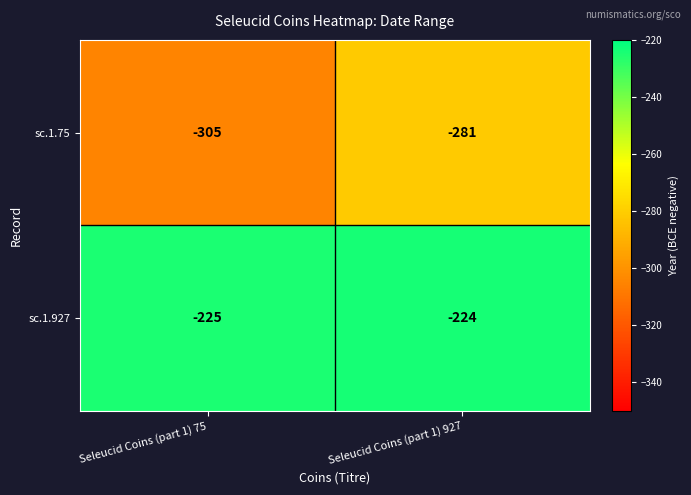

True or false: sc.1.927 has a value of -58 at Seleucid Coins (part 1) 927.

False